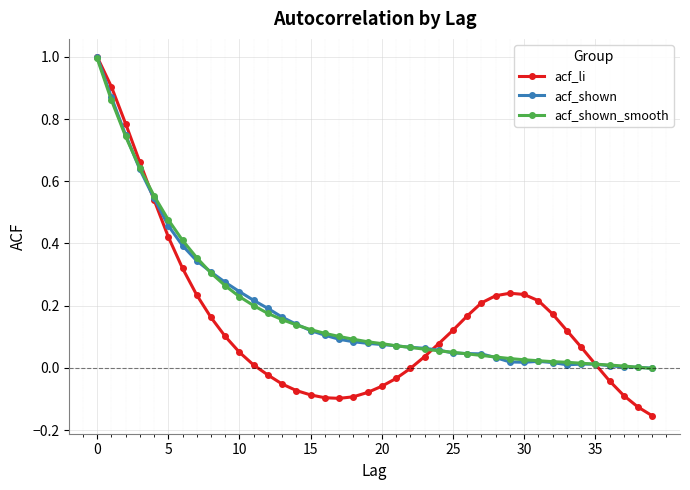

Which series has the widest spread of values?

acf_li